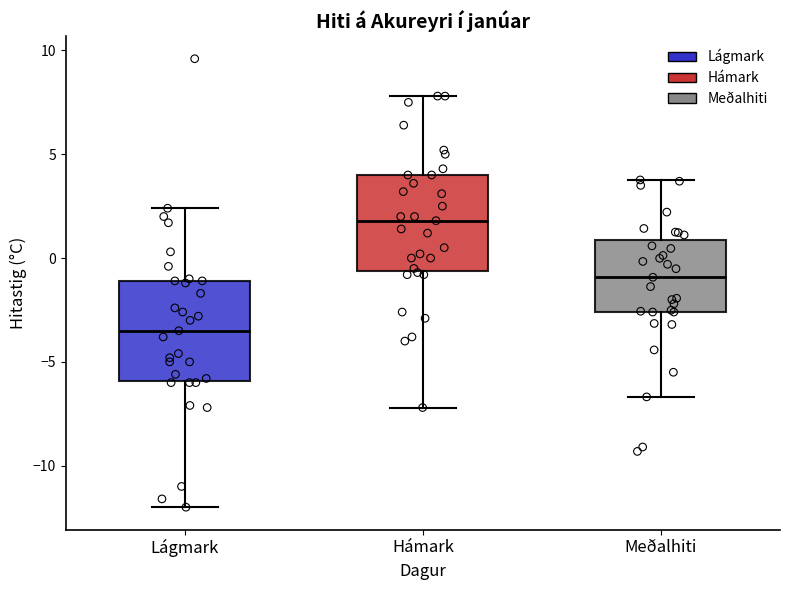

Which box's median line is the lowest?

Lágmark